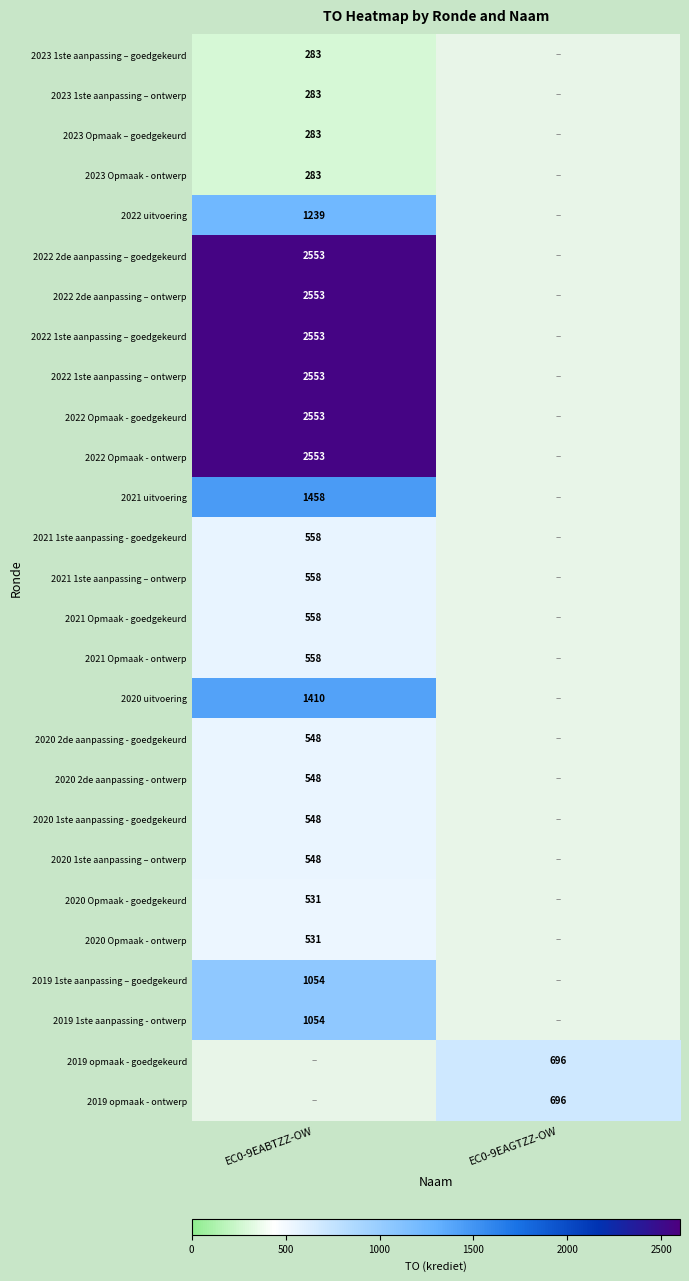

The 2022 2de aanpassing – ontwerp series shows 2553 at EC0-9EABTZZ-OW. True or false?

True